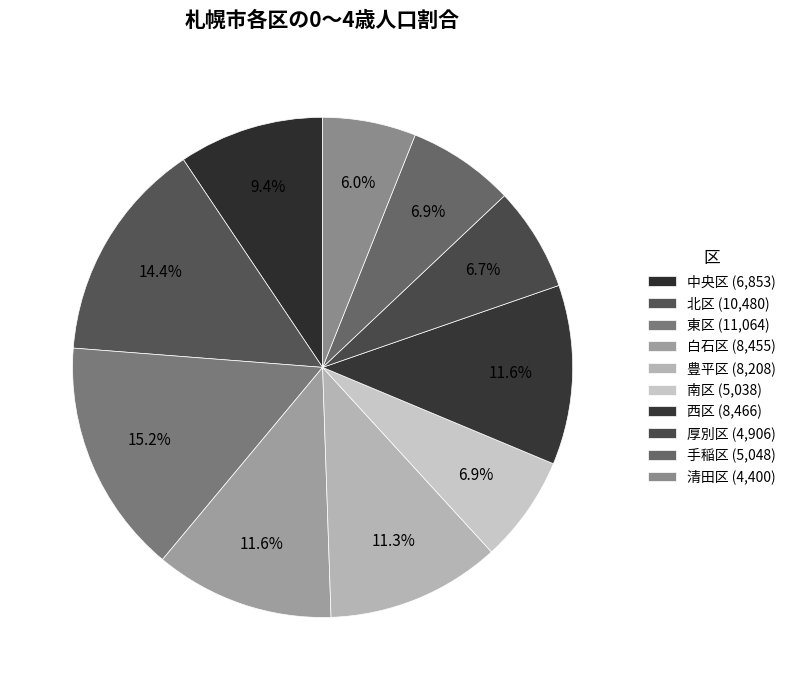

How many slices are in this pie chart?

10